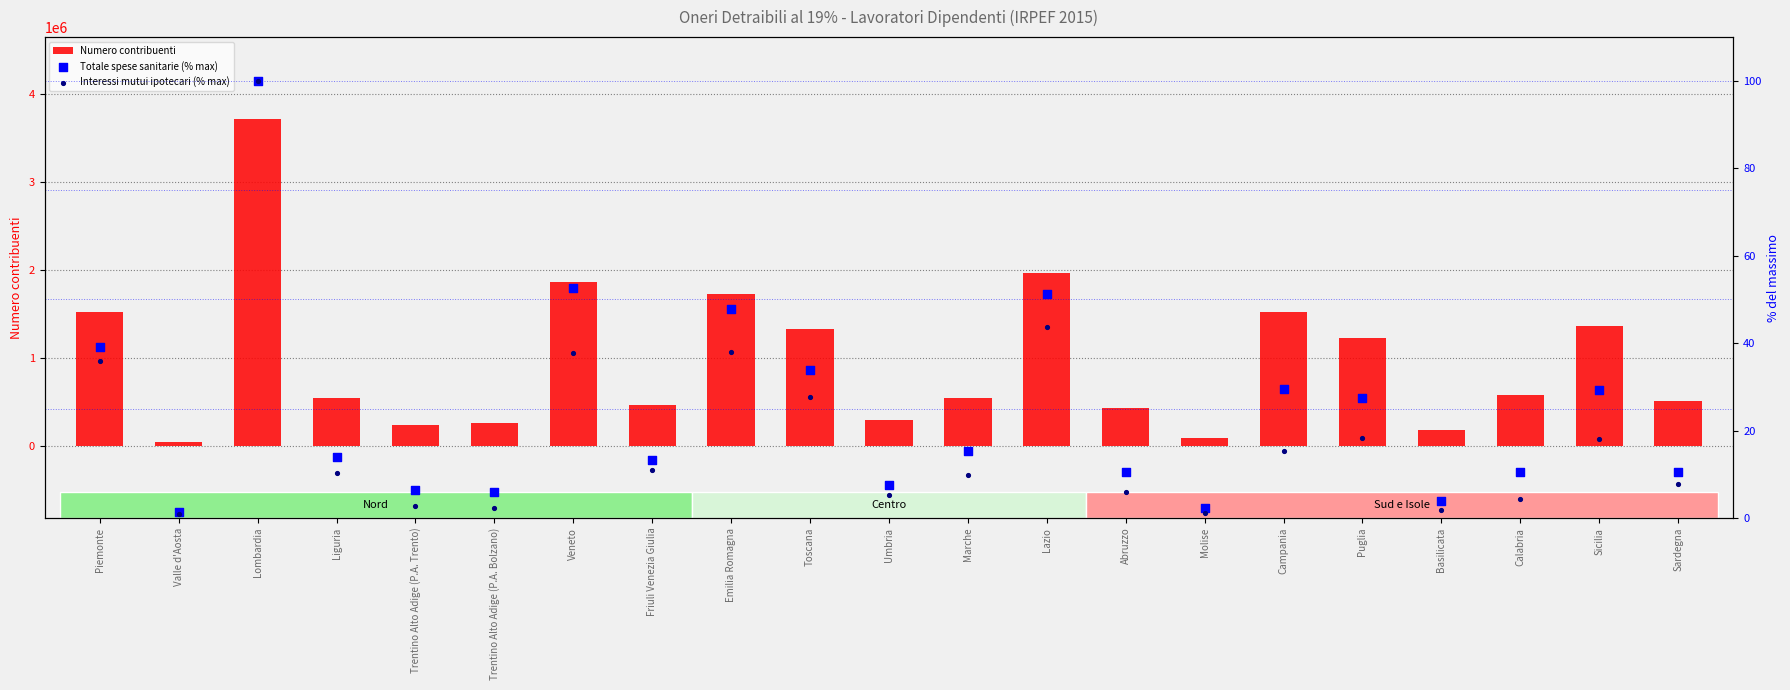

Which series has the largest total across all categories?

Numero contribuenti